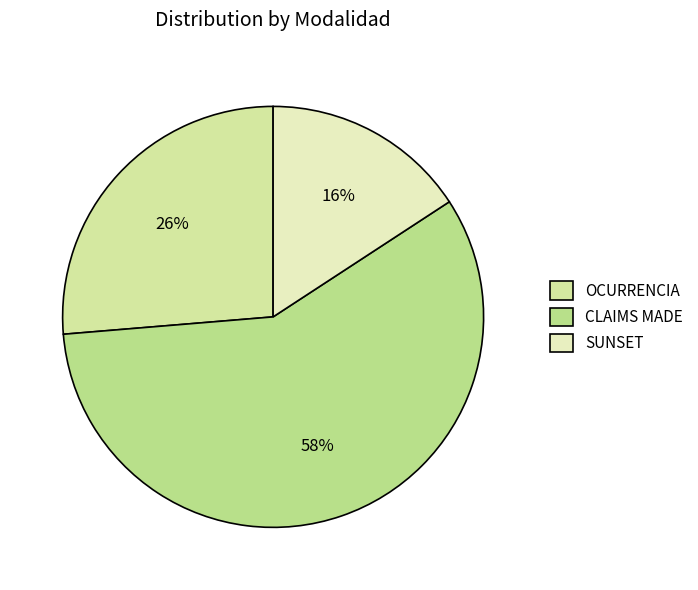

To the nearest percent, what is the difference between the CLAIMS MADE and OCURRENCIA slice percentages?

32%